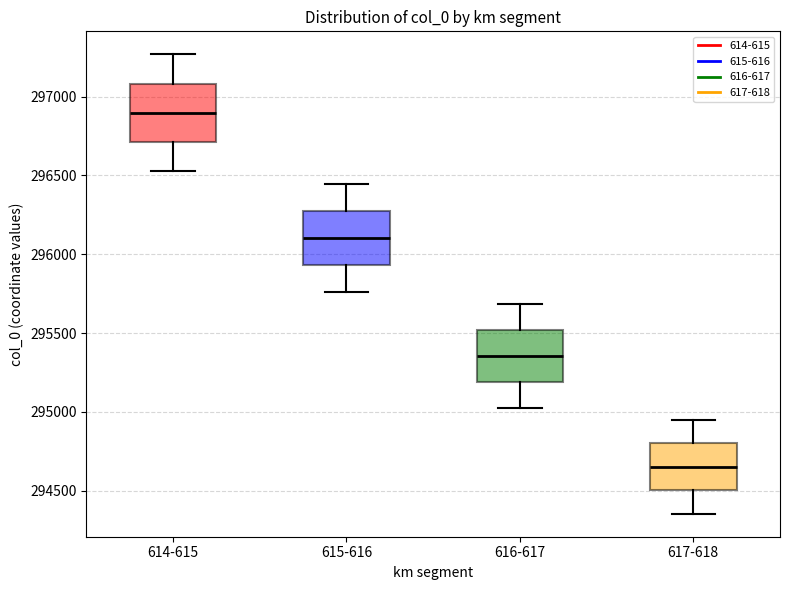

Reading left to right, read every box against the y-axis: the position of its median line, the range the box covers, and the ends of its whiskers. The values are not printed on the chart, so give them approximately, as read against the axis.

614-615: median 296900, box 296700 to 297100, whiskers 296550 to 297250
615-616: median 296100, box 295950 to 296250, whiskers 295750 to 296450
616-617: median 295350, box 295200 to 295500, whiskers 295000 to 295700
617-618: median 294650, box 294500 to 294800, whiskers 294350 to 294950